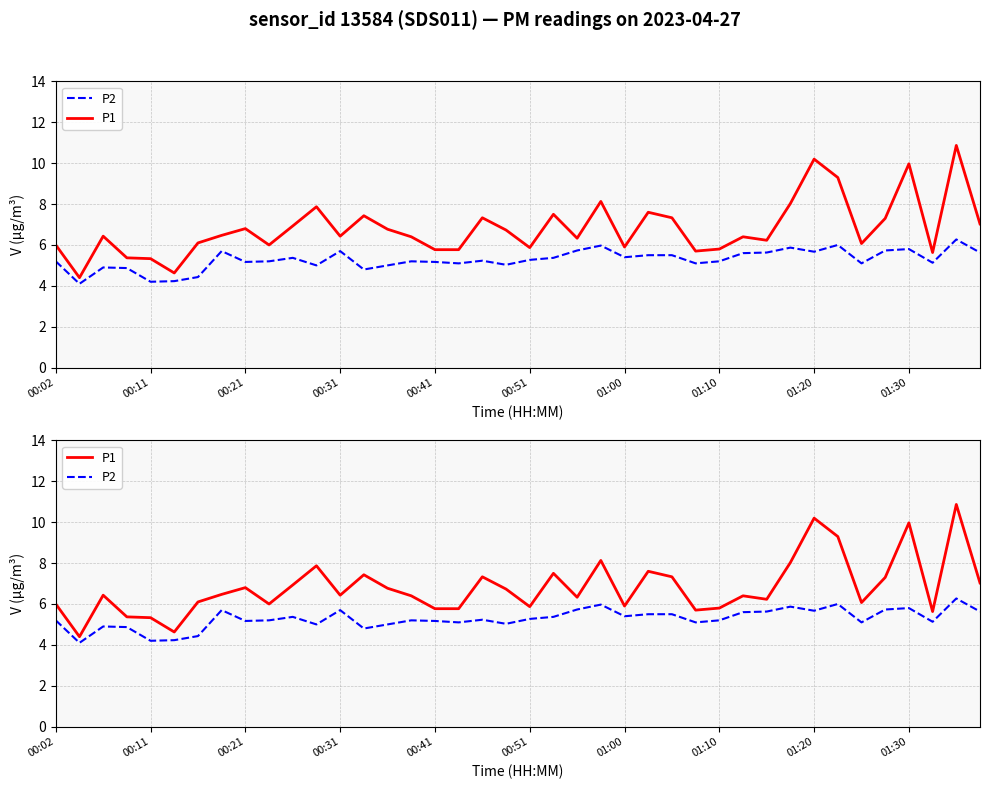

What is the value of the P1 point at the 24th from the left?

8.1